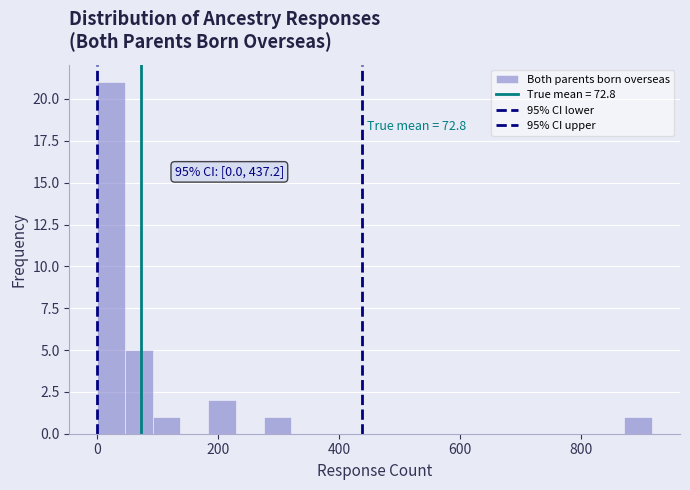

Read against the x-axis, roughly where is the centre of the tallest bar?

20